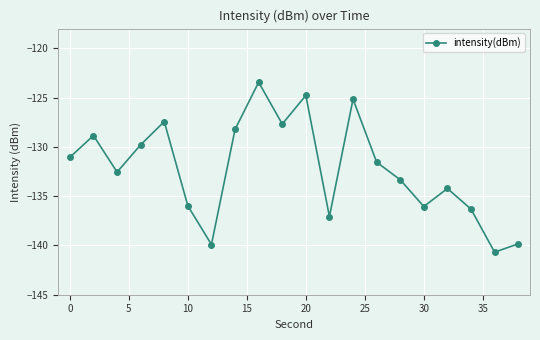

True or false: the data has more than 0 interior local peaks.

True